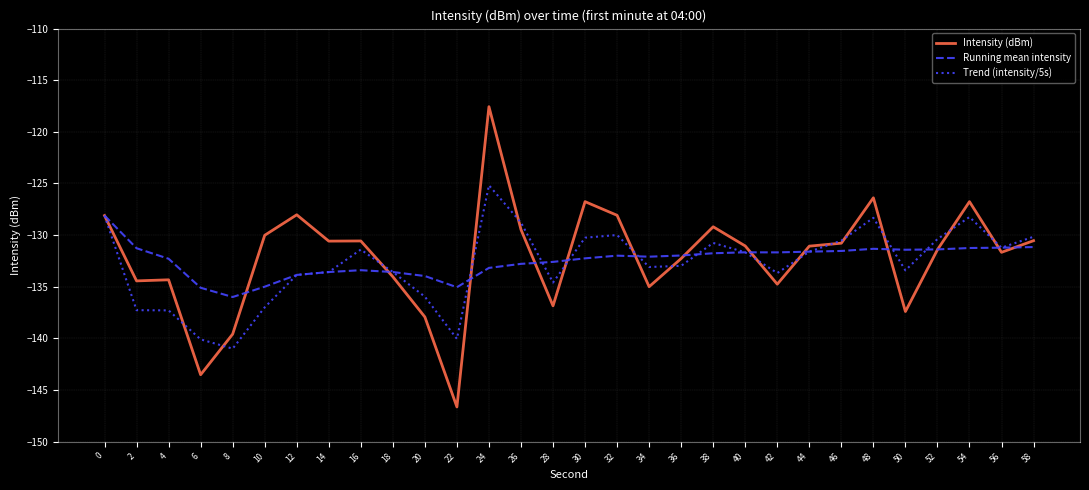

After their last crossing, which series has the higher values: Intensity (dBm) or Running mean intensity?

Intensity (dBm)